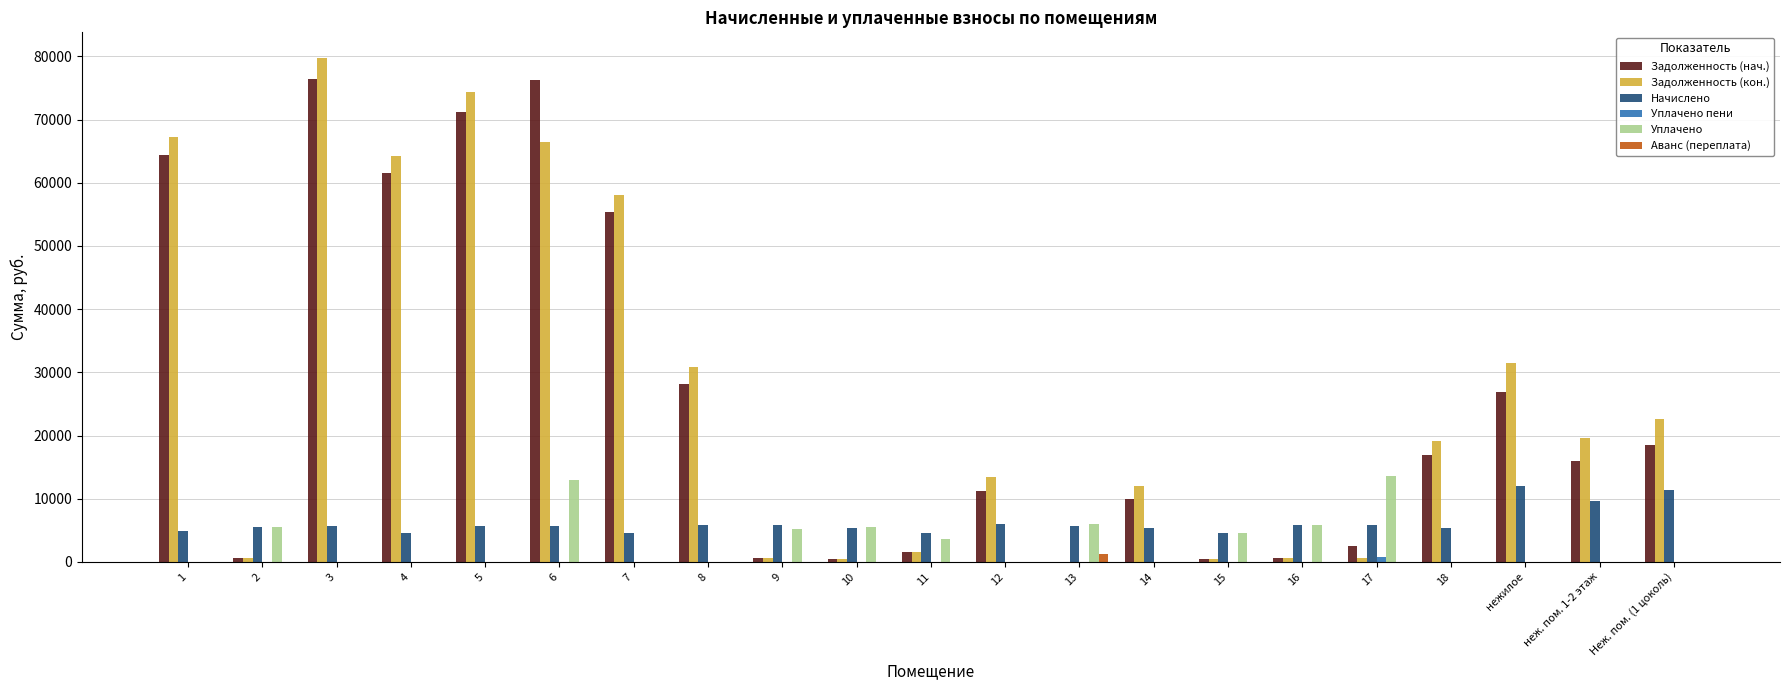

How many categories are shown in the chart?

21